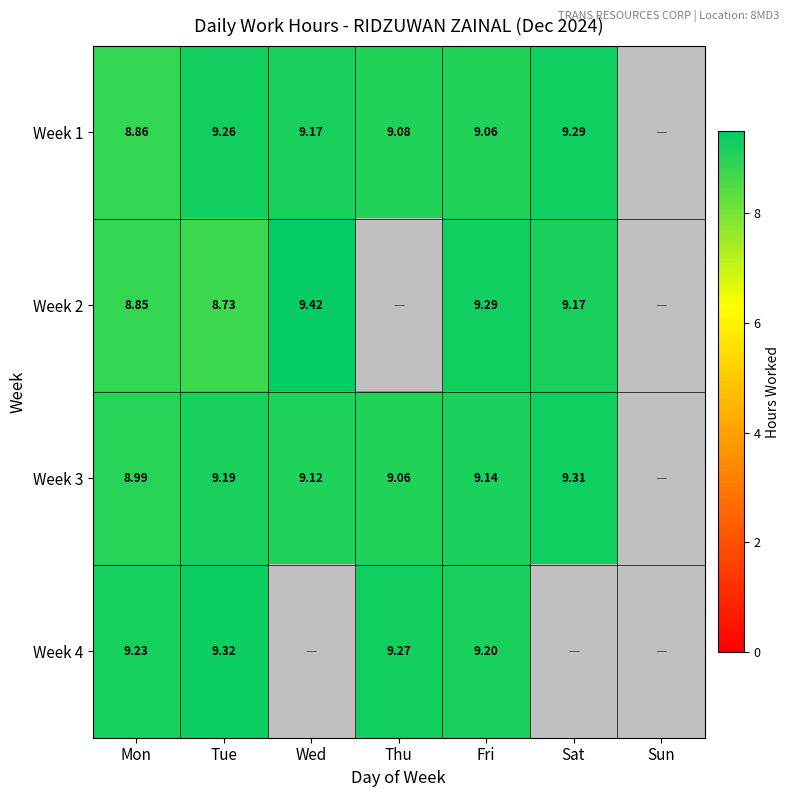

Is the value of Week 1 at Thu greater than the value of Week 3 at Sat?

No